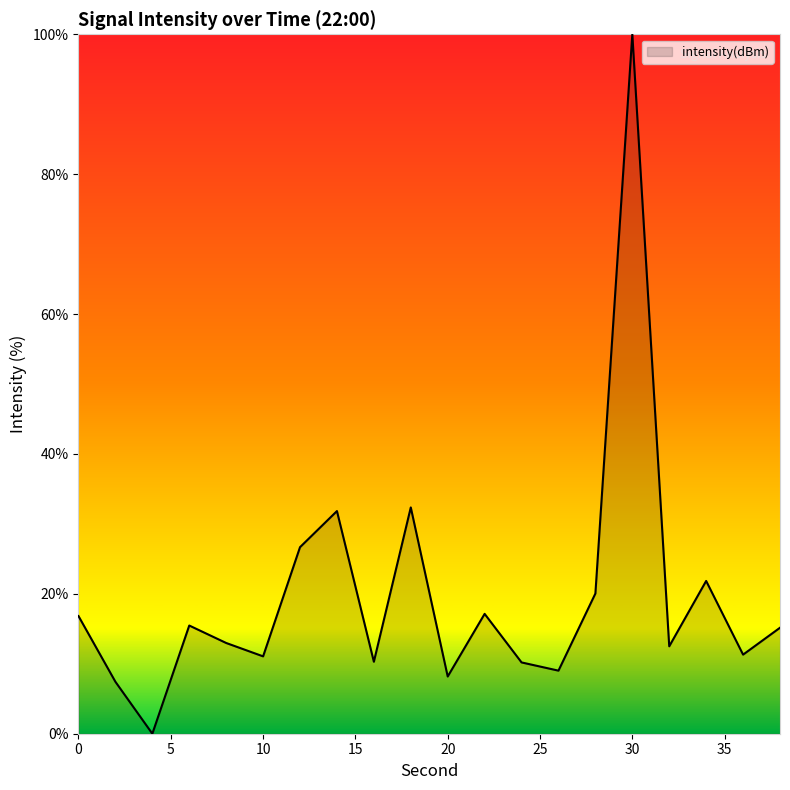

What is the maximum value shown in the chart?

100.0